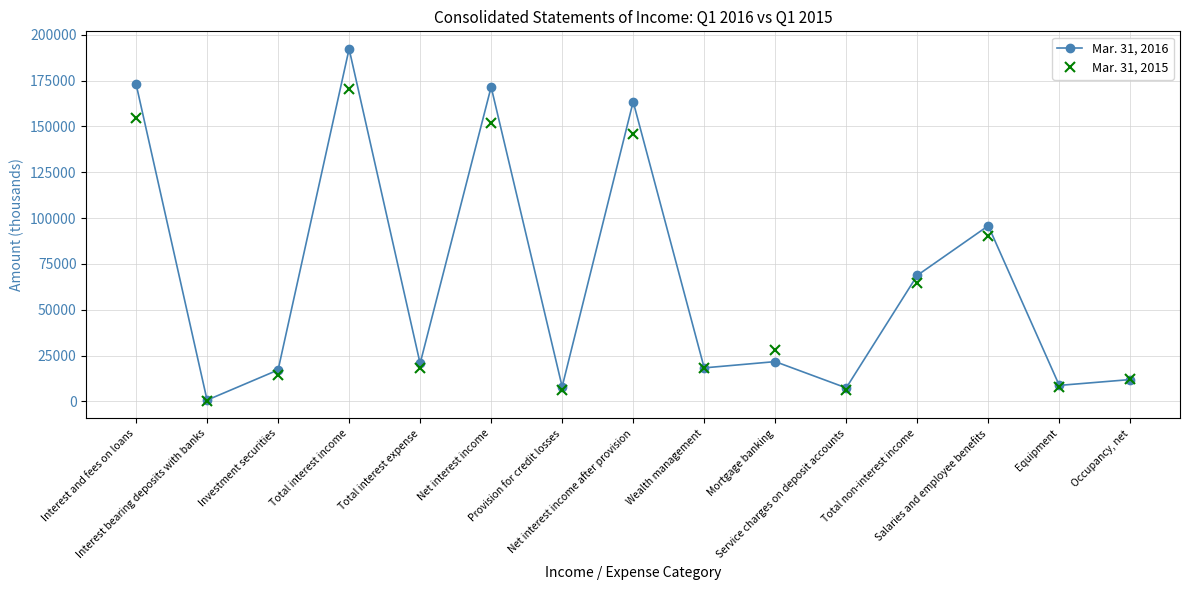

At which category is the sum across all series the highest?

Total interest income